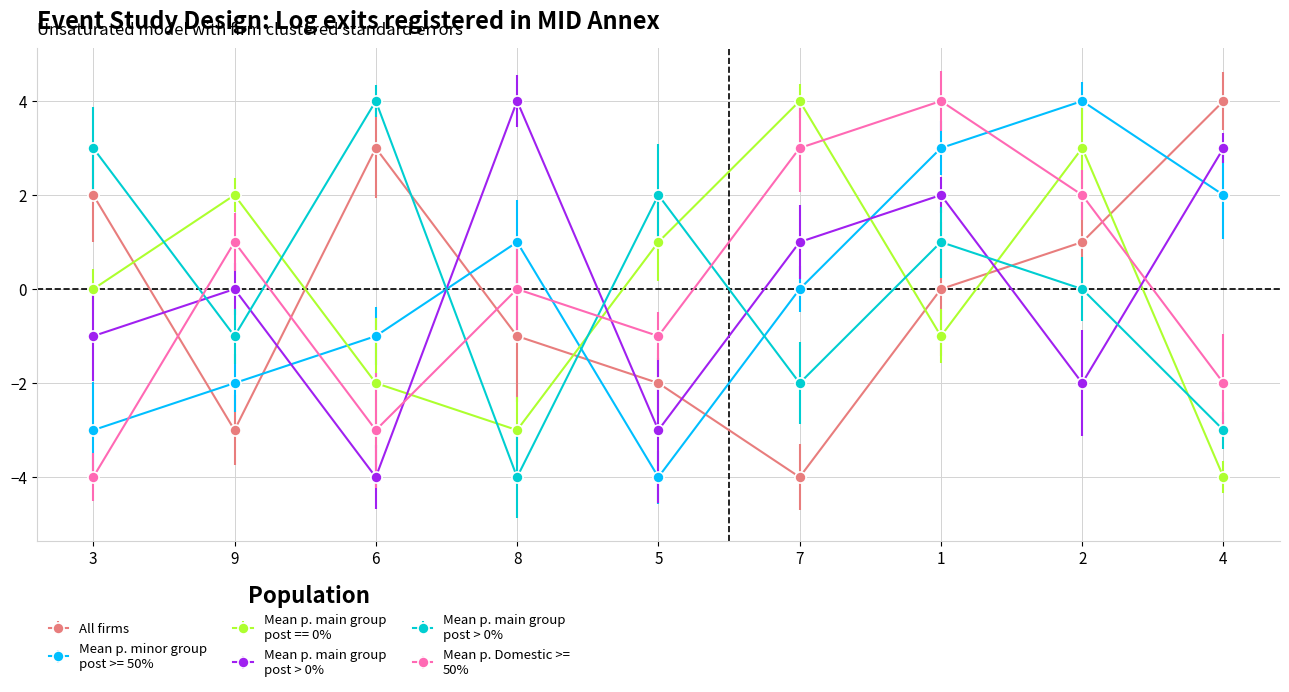

At which label is col_6 closest to 0?

8